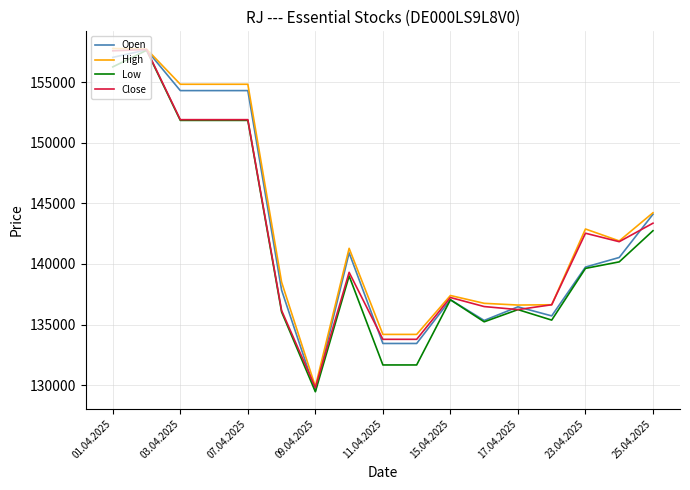

At how many categories does at least one series exceed 136206?

14